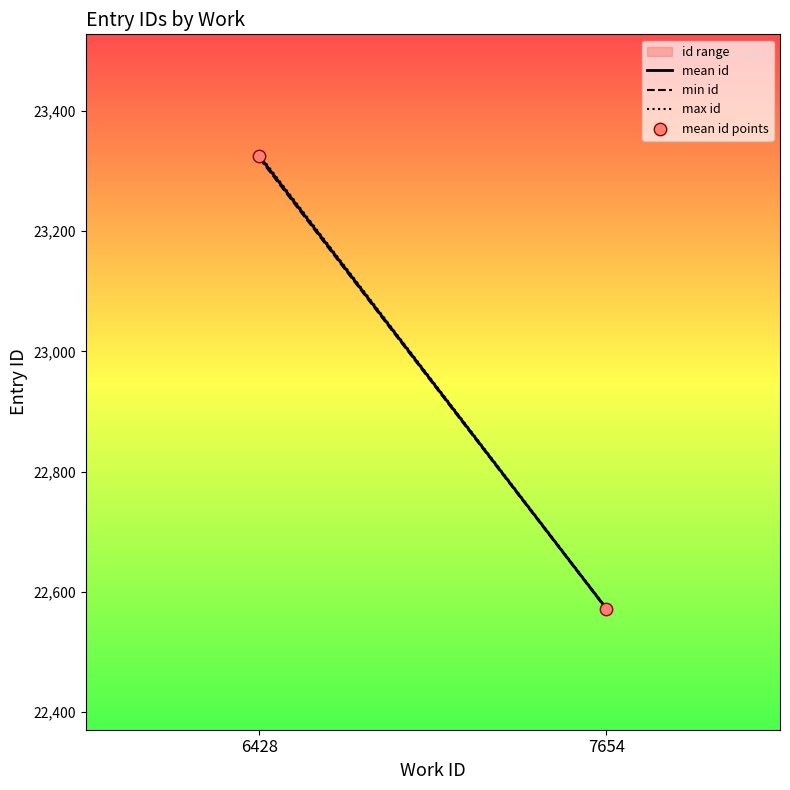

What is the range of Y values (max minus min)?

752